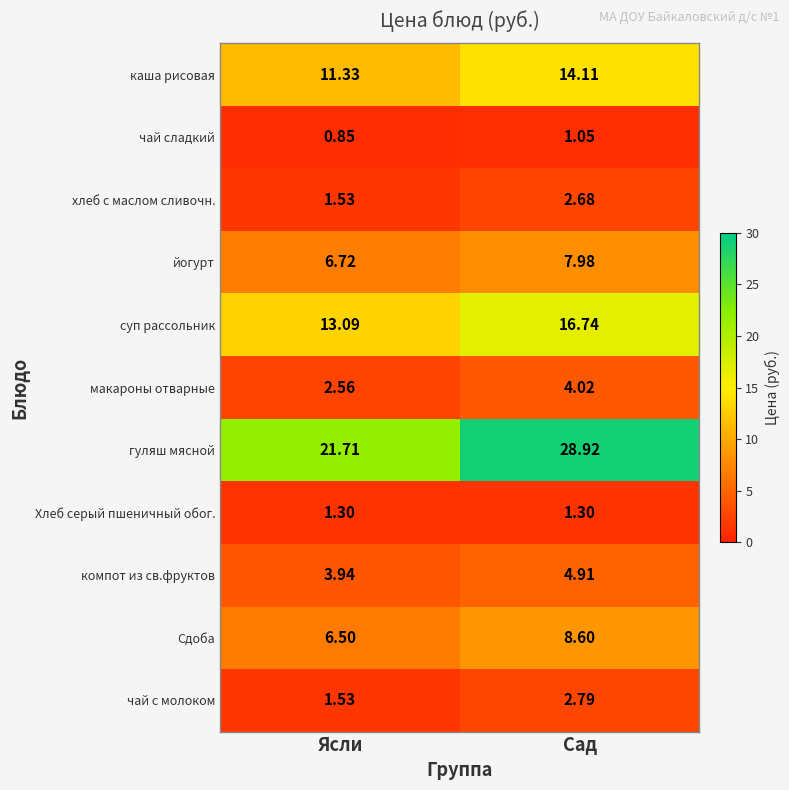

List the labels in order of чай с молоком value, smallest first.

Ясли, Сад